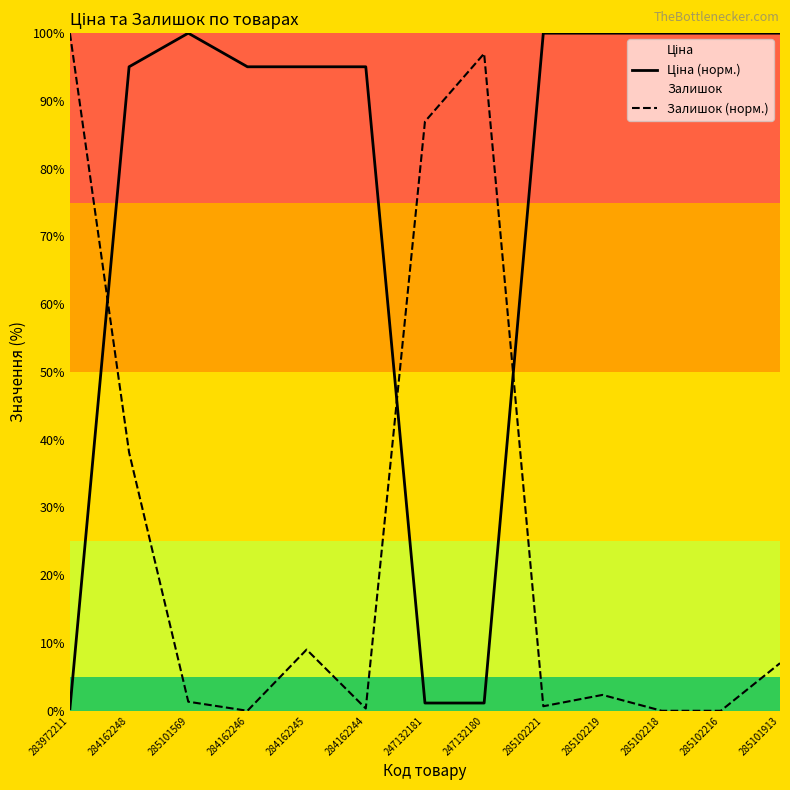

At which label does Залишок (норм.) first exceed 2?

283972211